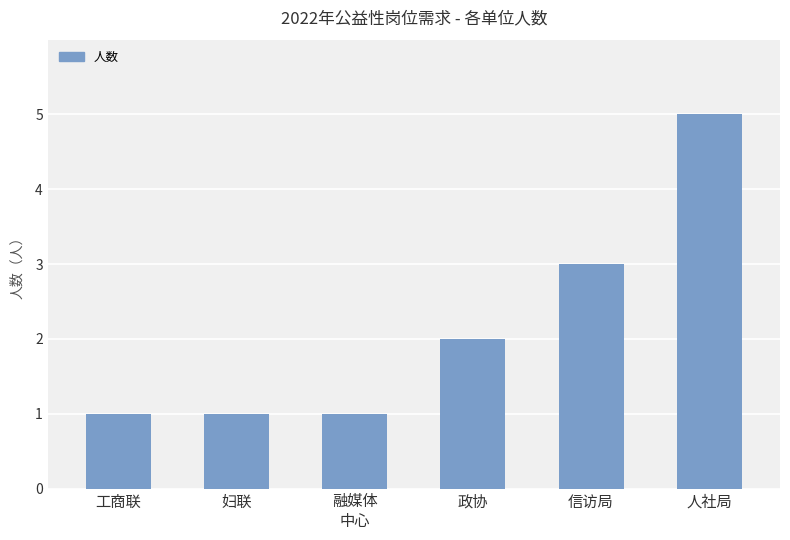

What is the average value?

2